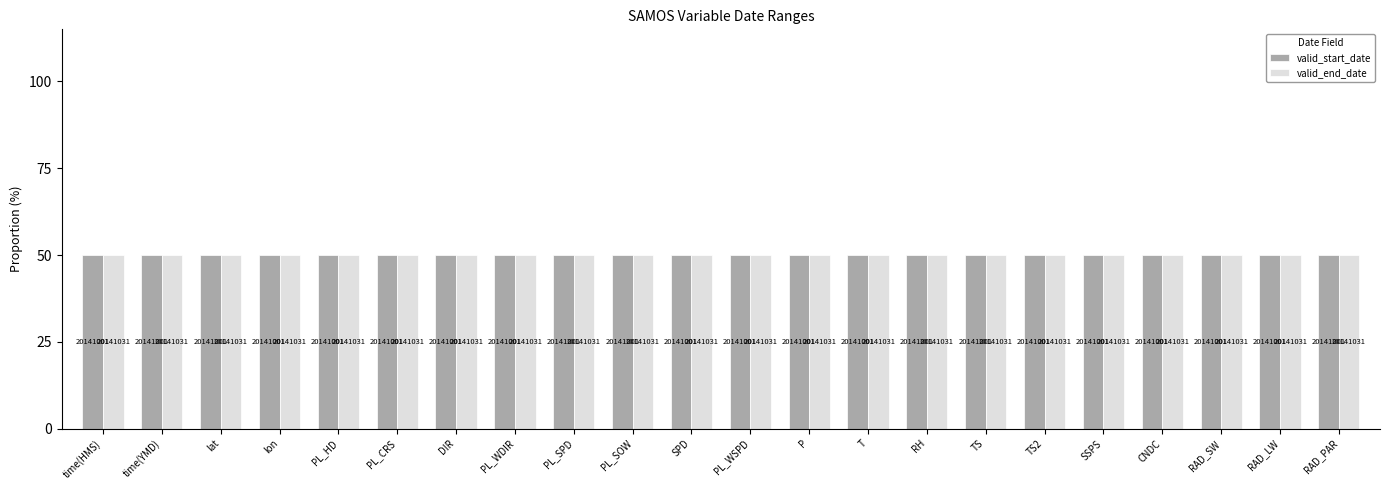

What are all the series names shown in the legend?

valid_start_date, valid_end_date